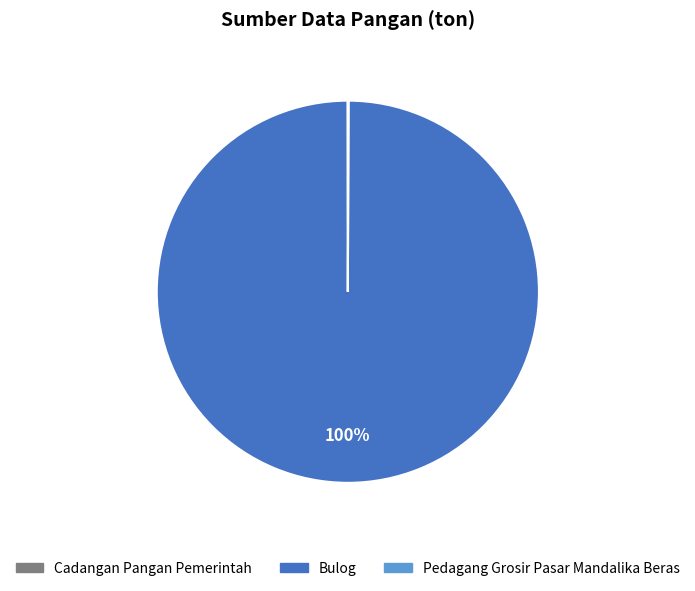

Which slice is the largest?

Bulog